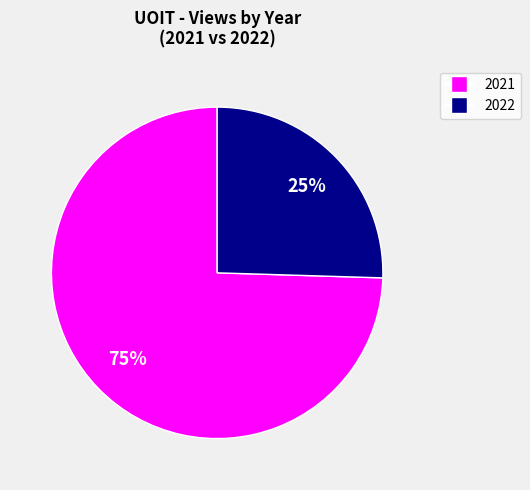

How many segments does this pie chart have?

2